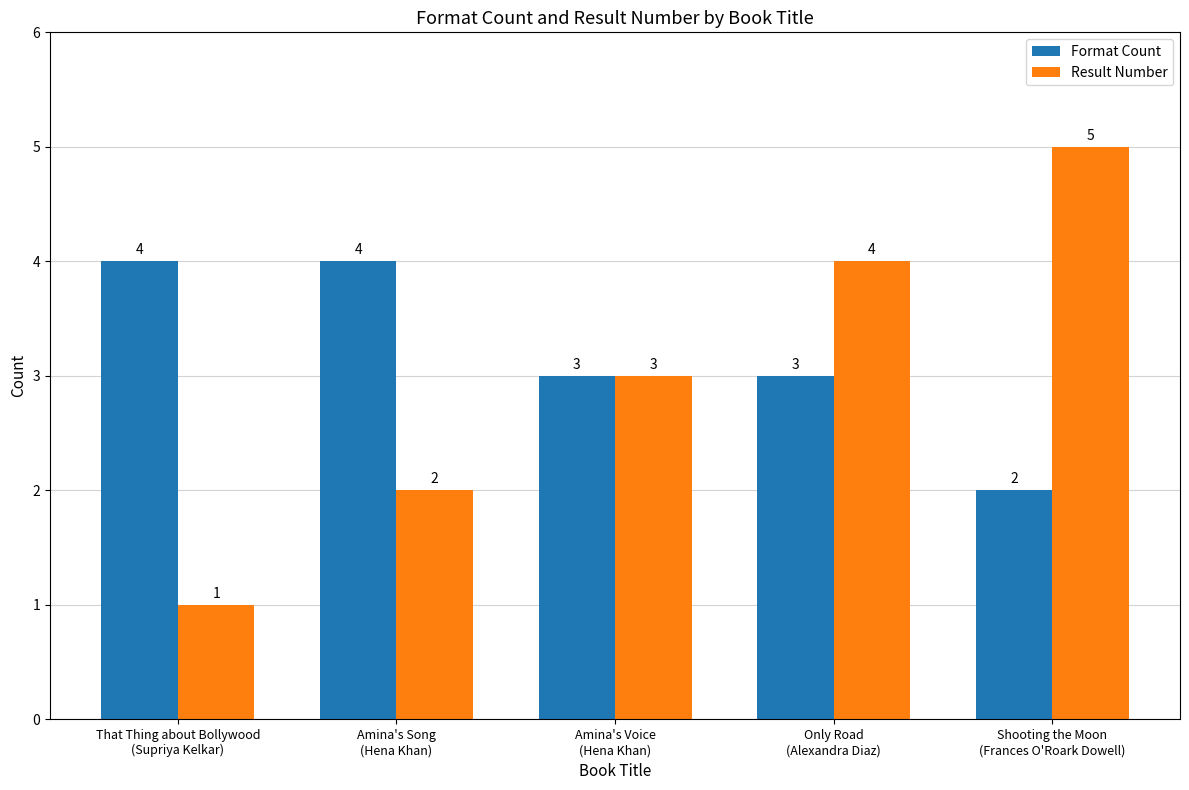

What is the label of the 3rd bar from the left?

Amina's Voice
(Hena Khan)